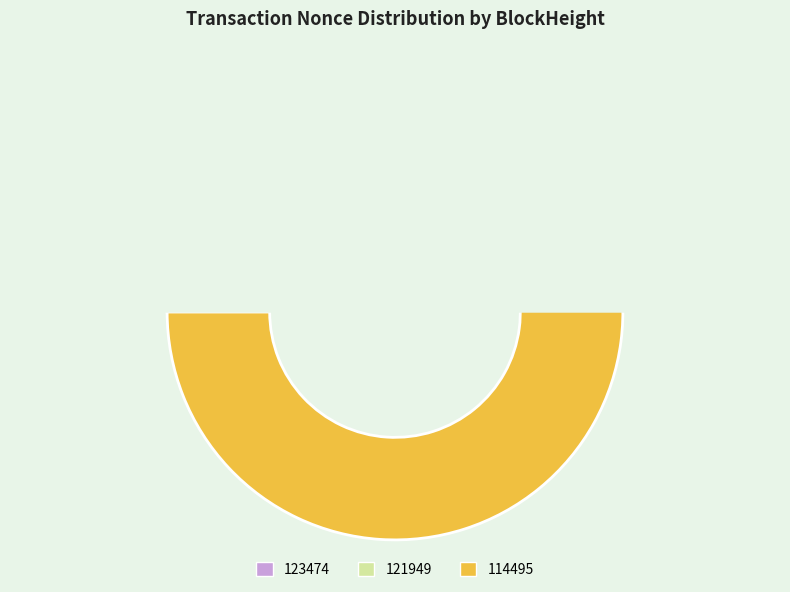

What is the largest slice in the pie chart?

114495